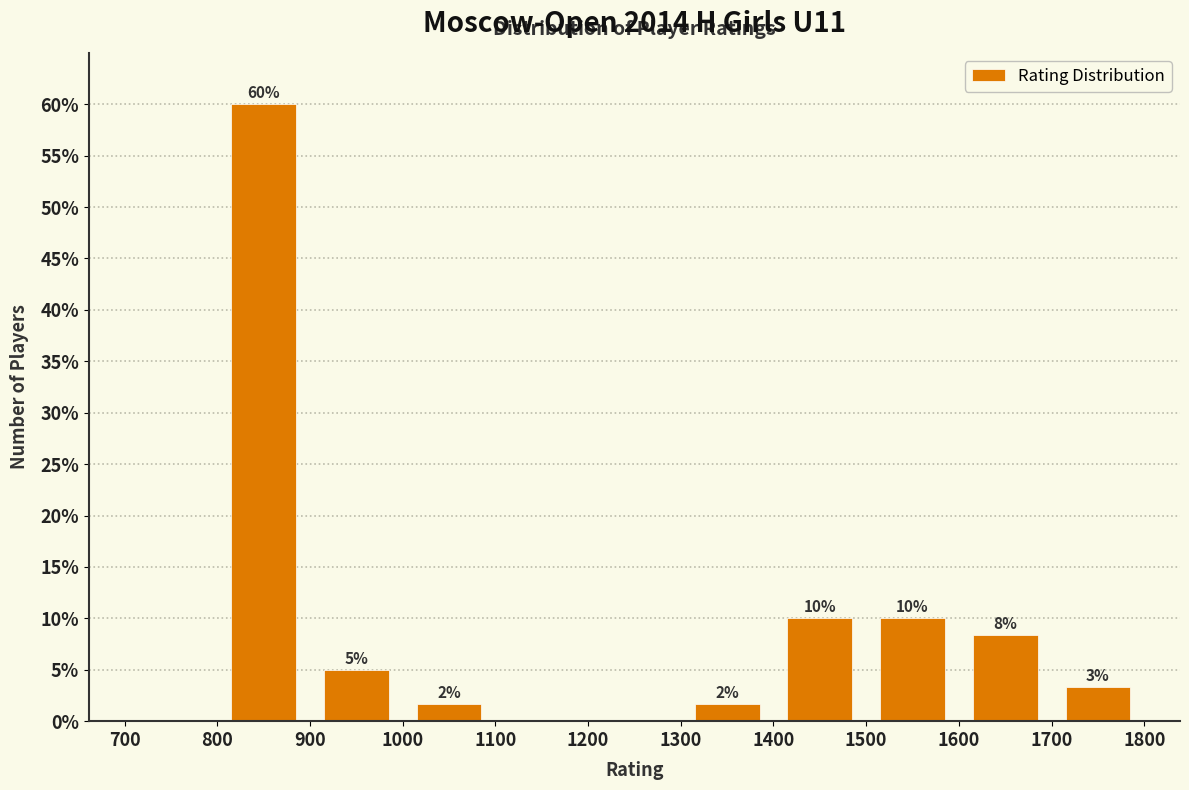

Over which range of the x-axis is the bar tallest?

800 to 900